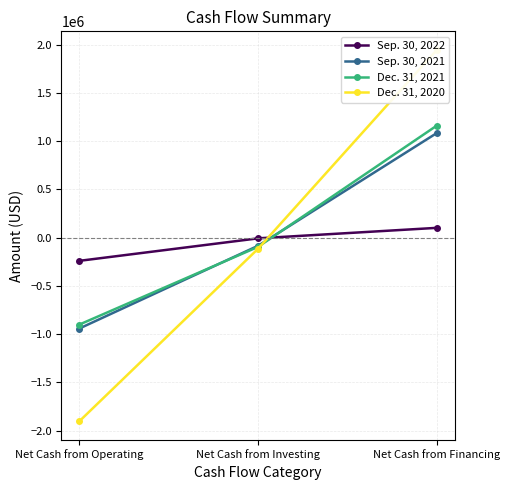

What is the minimum value for Sep. 30, 2022?

-241015